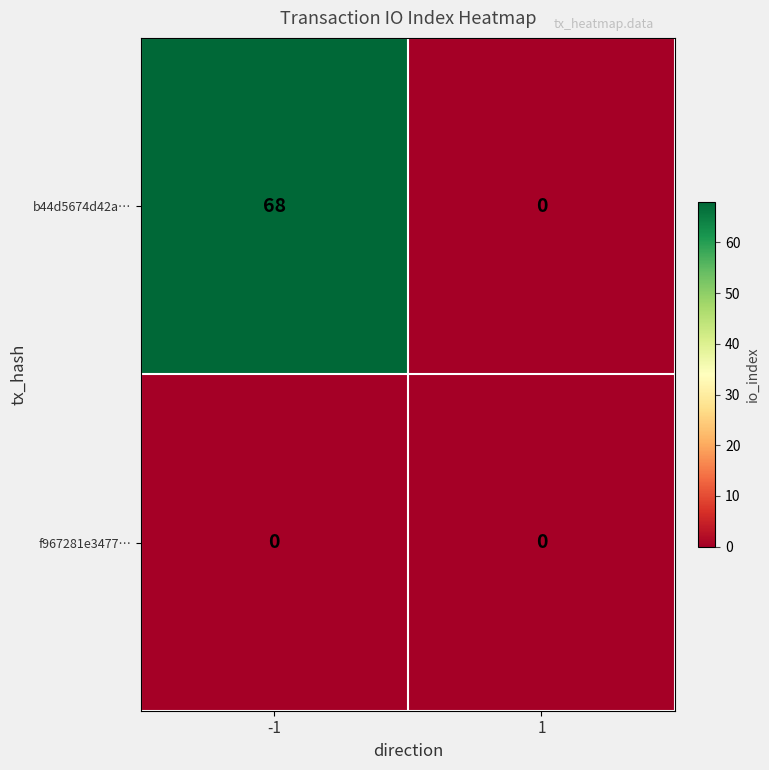

Rank the series by their average value, from lowest to highest.

f967281e3477…, b44d5674d42a…